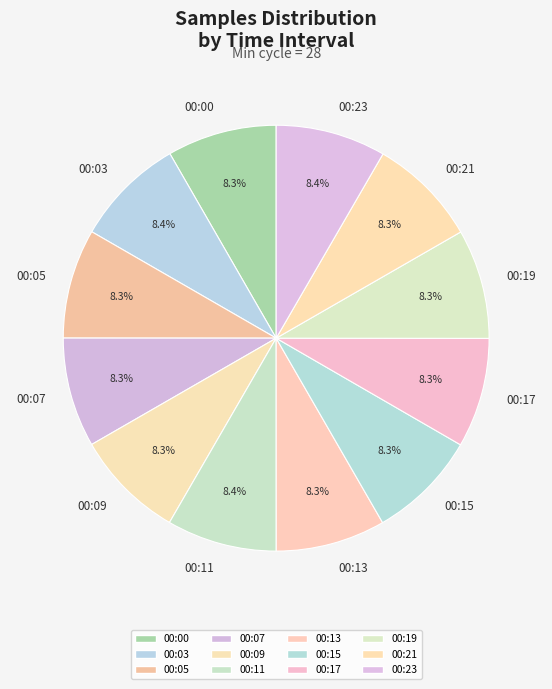

Approximately how many times larger is the value at 00:21 compared to 00:23?

1.0